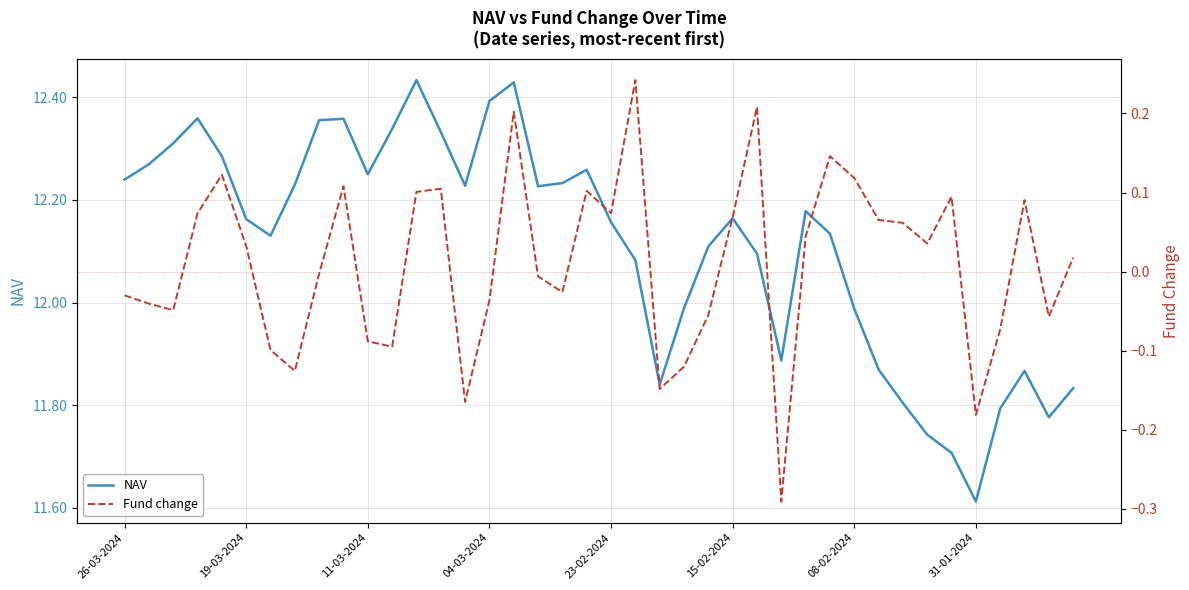

The value of Fund change at 14 is -0.2. True or false?

True